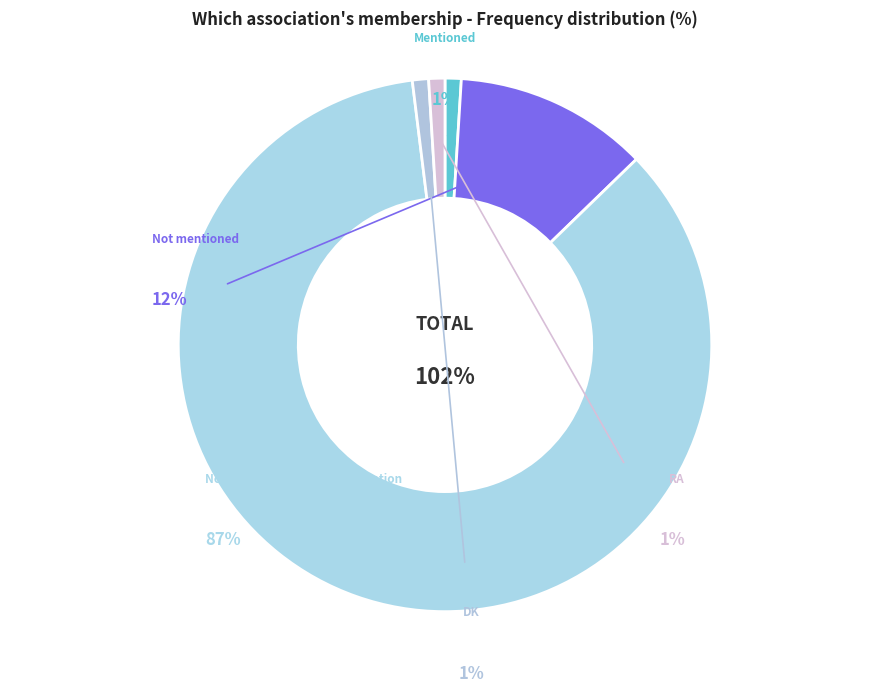

Does any single category account for the majority?

Yes